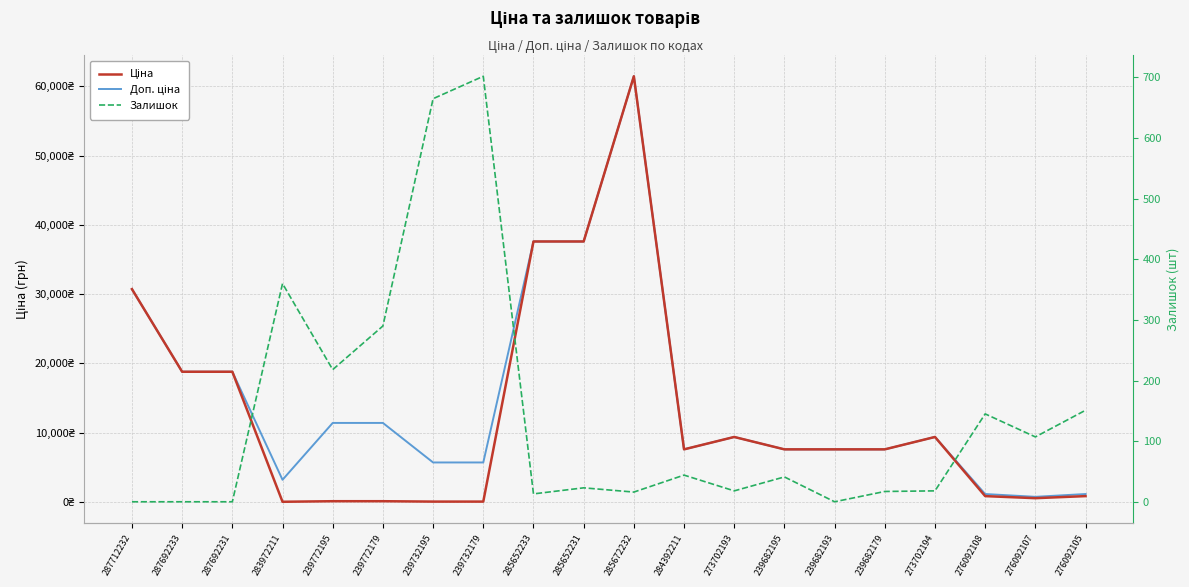

Rank the series at 285652231 from highest to lowest value.

Ціна, Доп. ціна, Залишок